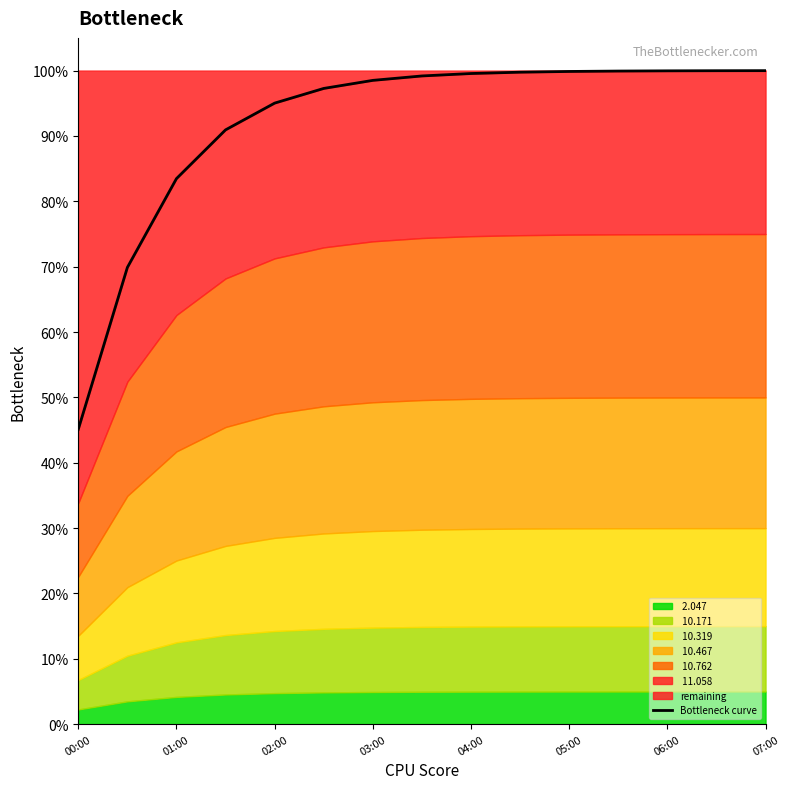

What is the ratio of the value at 03:00 to the value at 00:00?

2.2